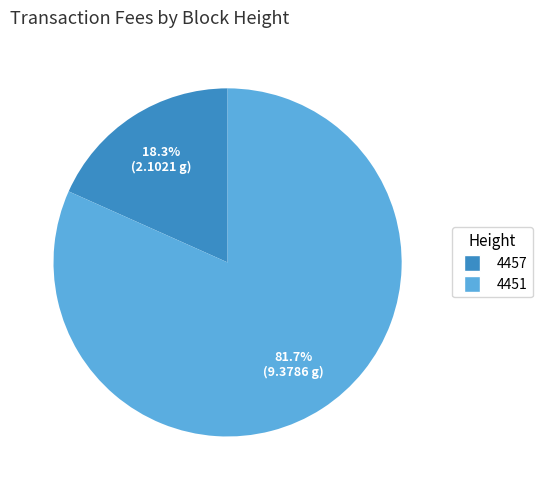

Count the number of slices in the pie.

2